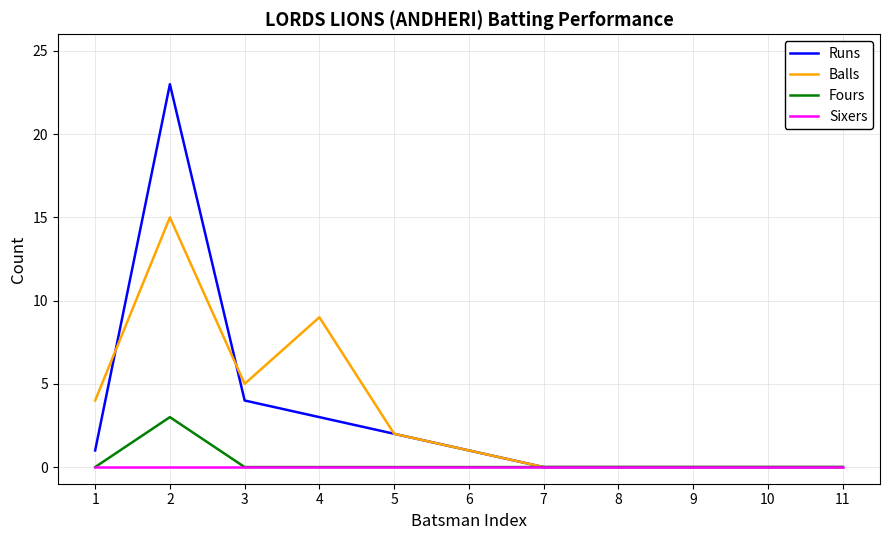

What are all the series names shown in the legend?

Runs, Balls, Fours, Sixers